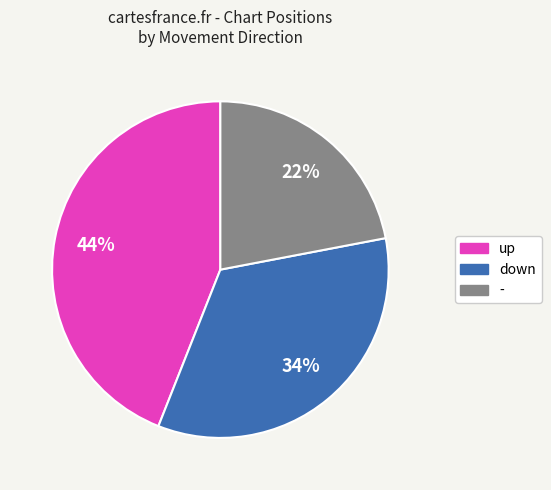

Is the sum of up and - greater than half?

Yes